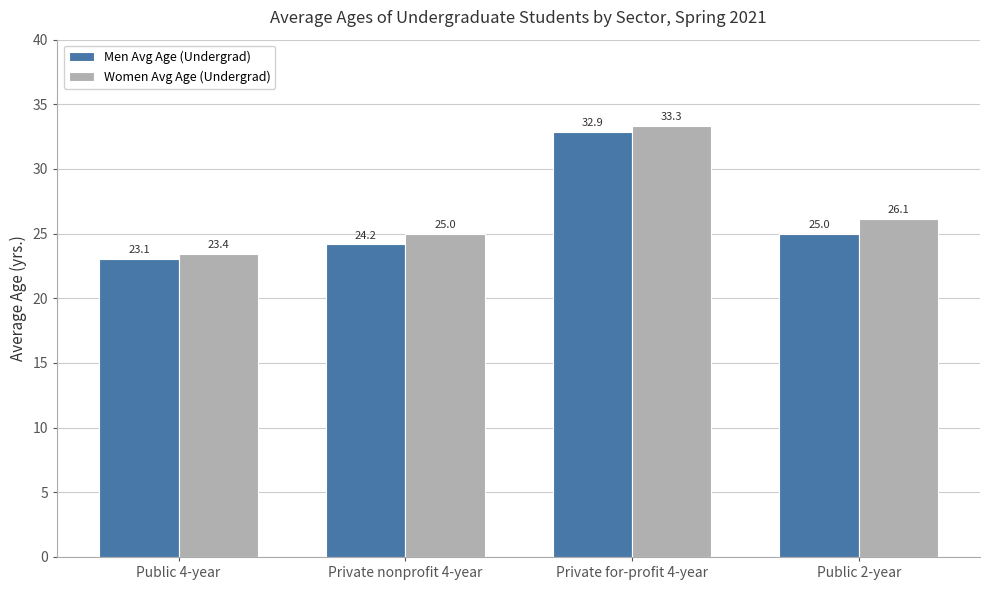

Which series changed the most between Private nonprofit 4-year and Public 2-year?

Women Avg Age (Undergrad)